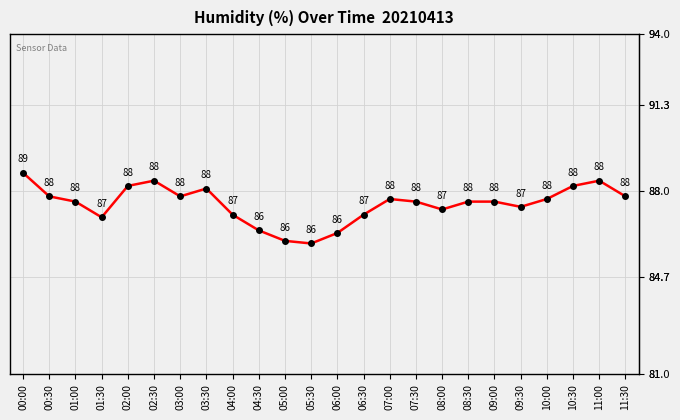

Where does the data first go above 87?

00:00